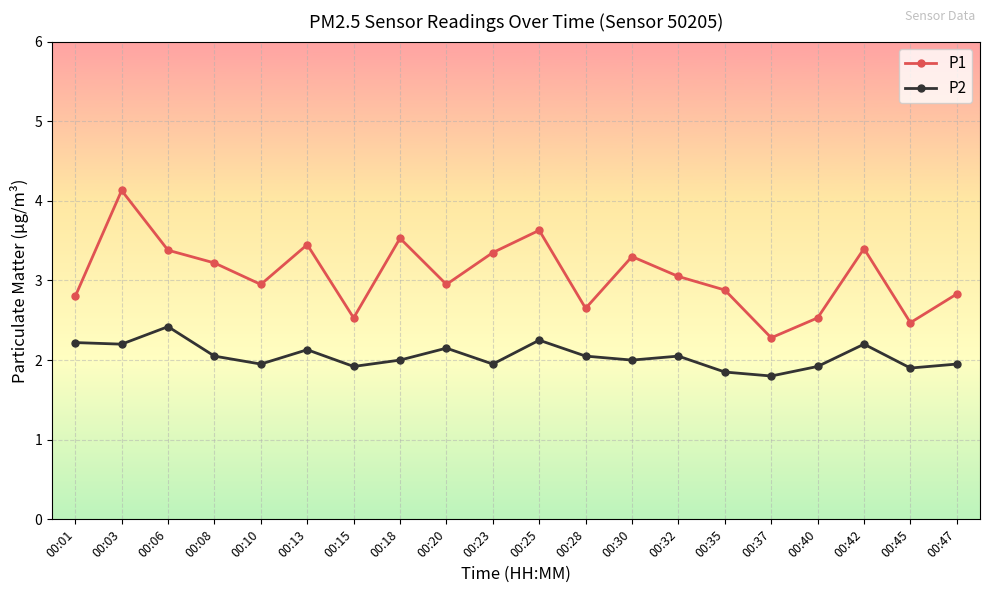

True or false: P2 and P1 cross at least once.

False